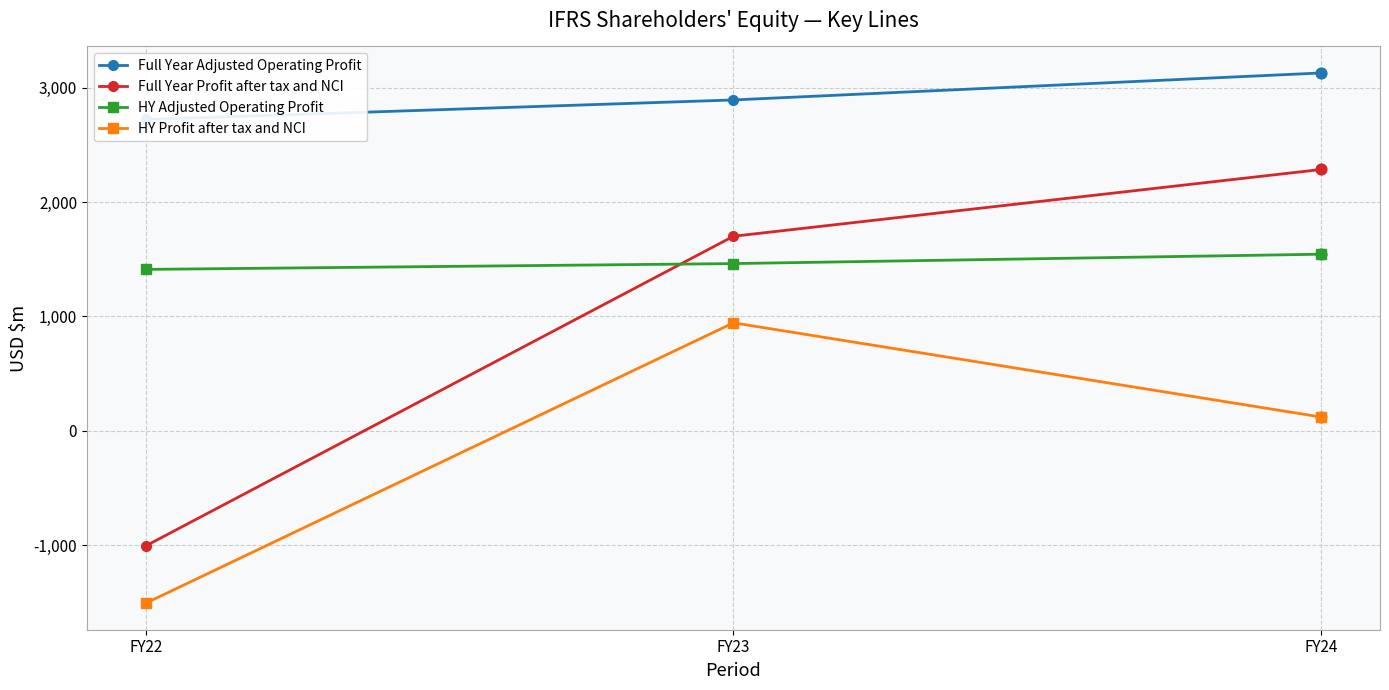

What are all the series names shown in the legend?

Full Year Adjusted Operating Profit, Full Year Profit after tax and NCI, HY Adjusted Operating Profit, HY Profit after tax and NCI